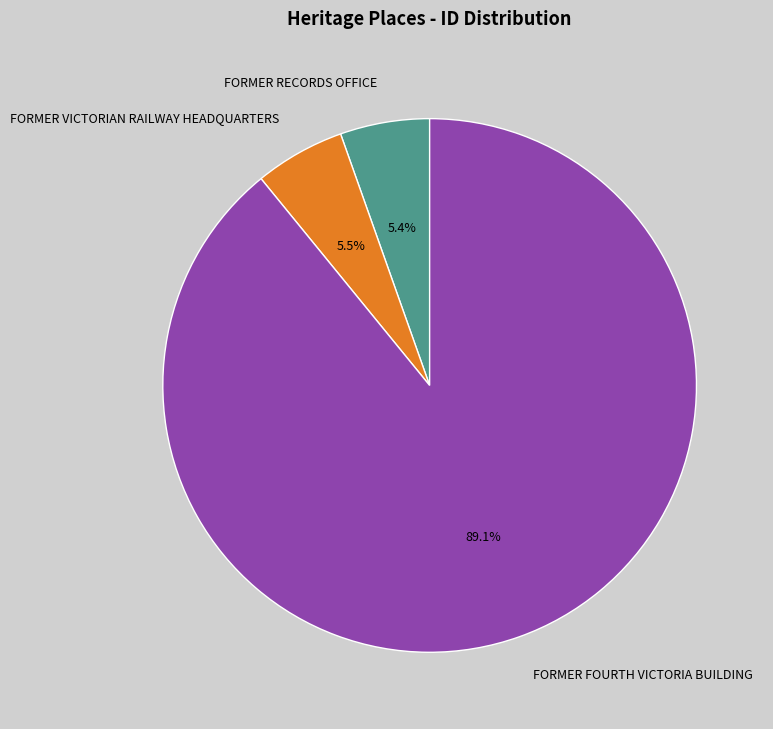

What is the ratio of the value at FORMER FOURTH VICTORIA BUILDING to the value at FORMER RECORDS OFFICE?

16.5